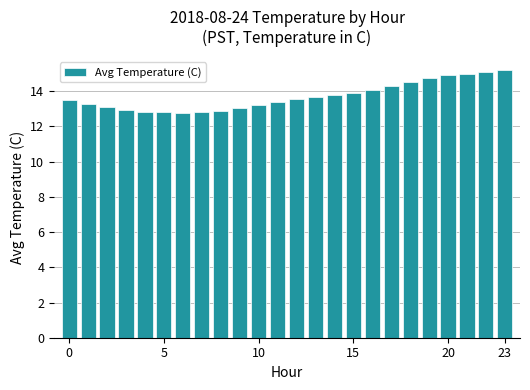

What is the value of the 6th bar from the left?

12.8